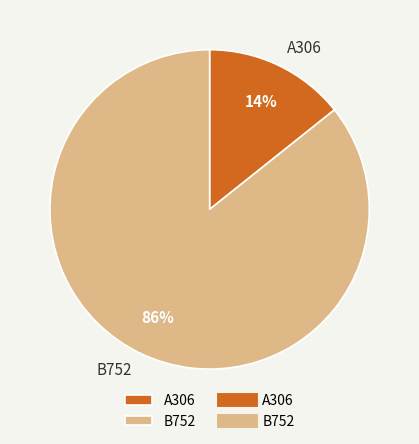

Count the number of slices in the pie.

2